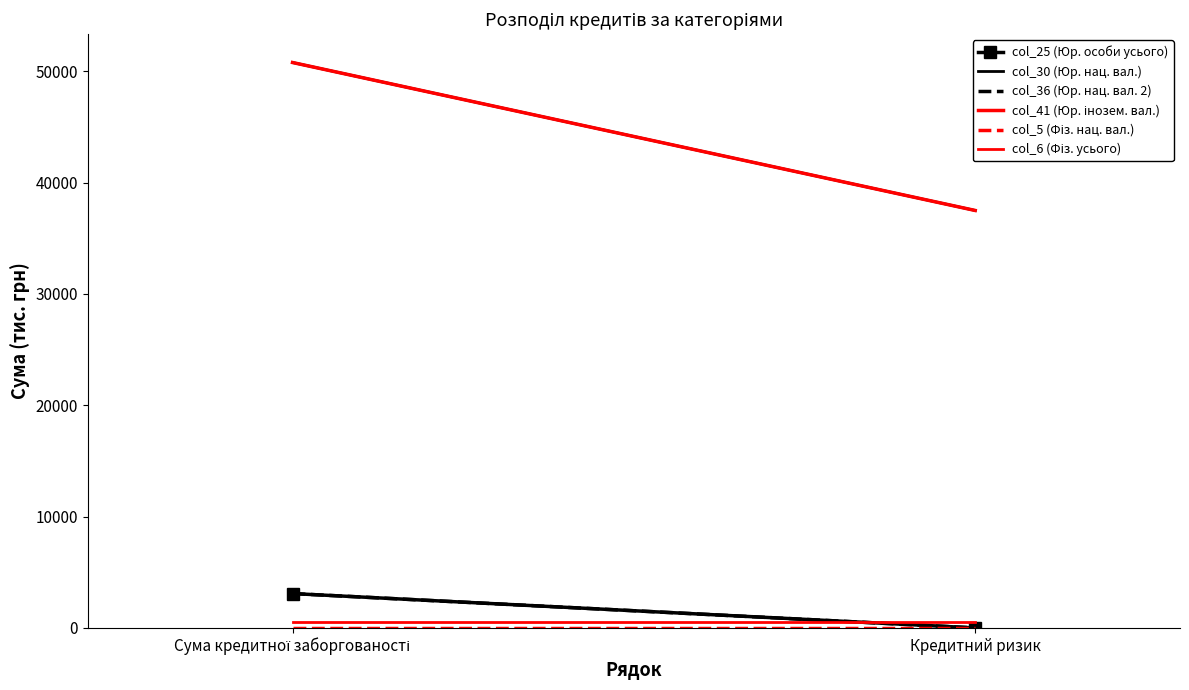

Which series has the largest total across all categories?

col_30 (Юр. нац. вал.)